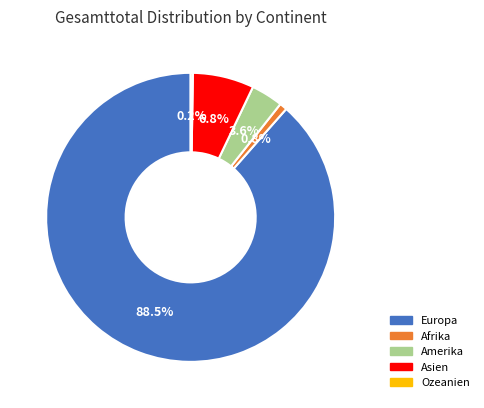

Which has a higher value, Asien or Europa?

Europa